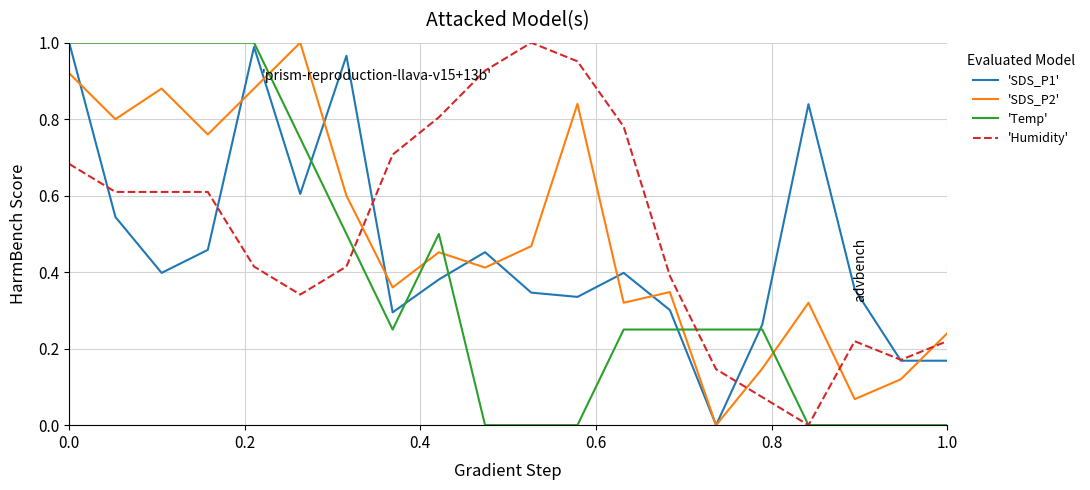

How many intersections are there between 'SDS_P2' and 'Temp'?

5